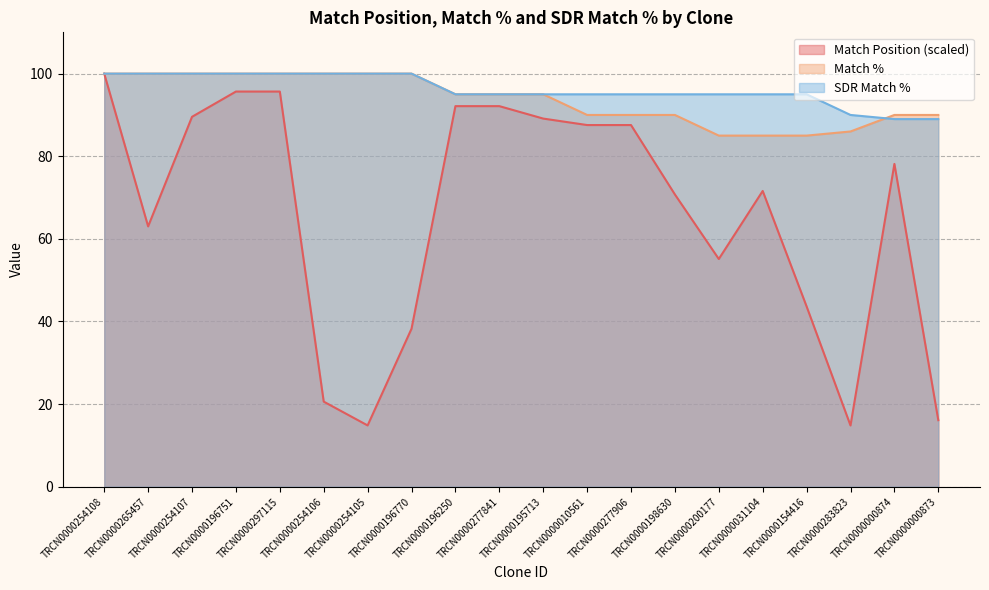

True or false: Match % has a value of 100.0 at TRCN0000254105.

True